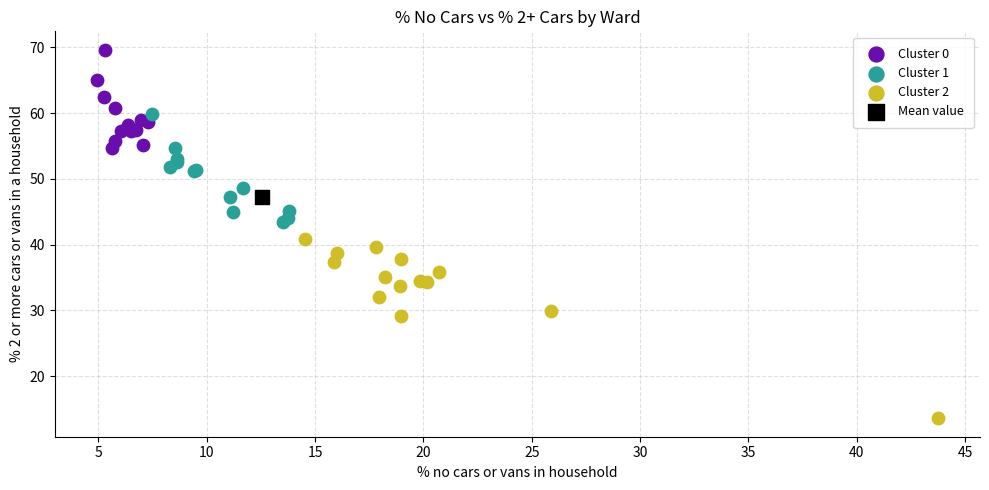

Which series contains the lowest Y value?

Cluster 2